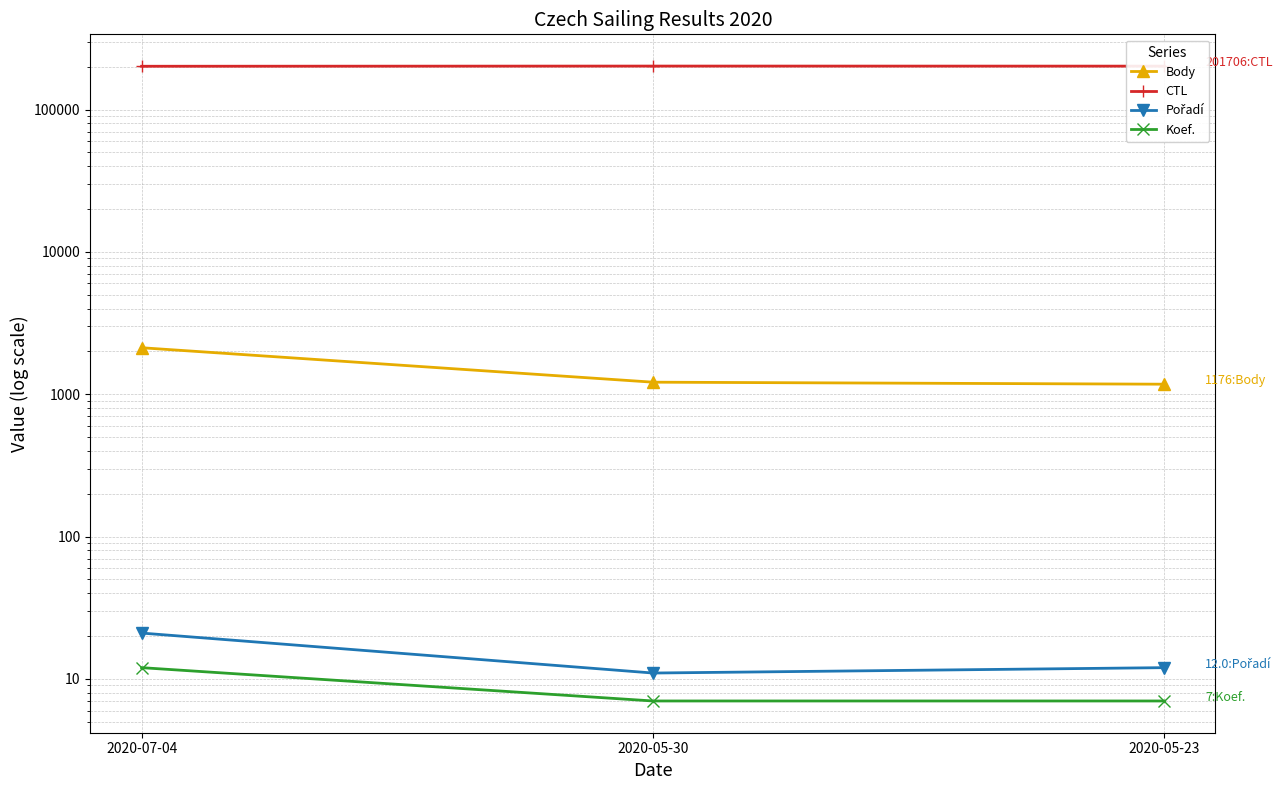

What is the sum of all CTL values?

604927